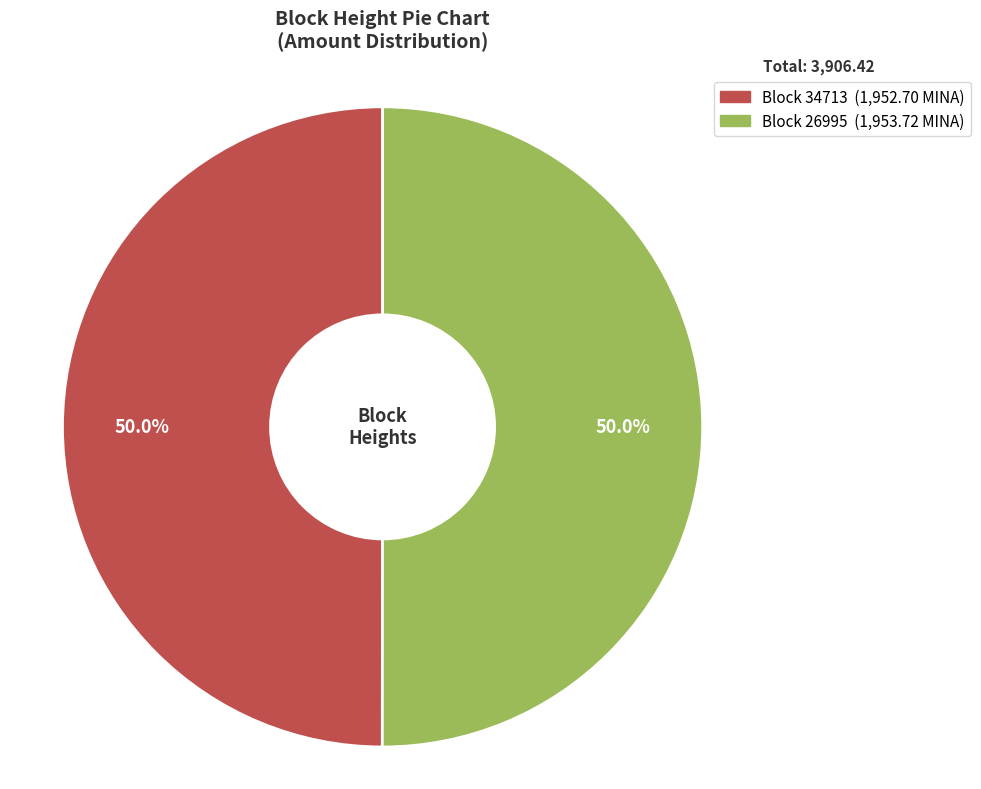

What is the largest slice in the pie chart?

26995